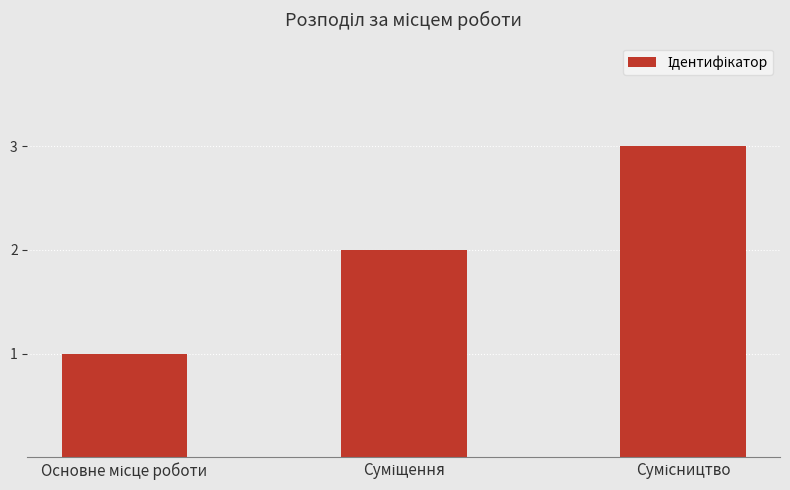

What is the sum of all values?

6